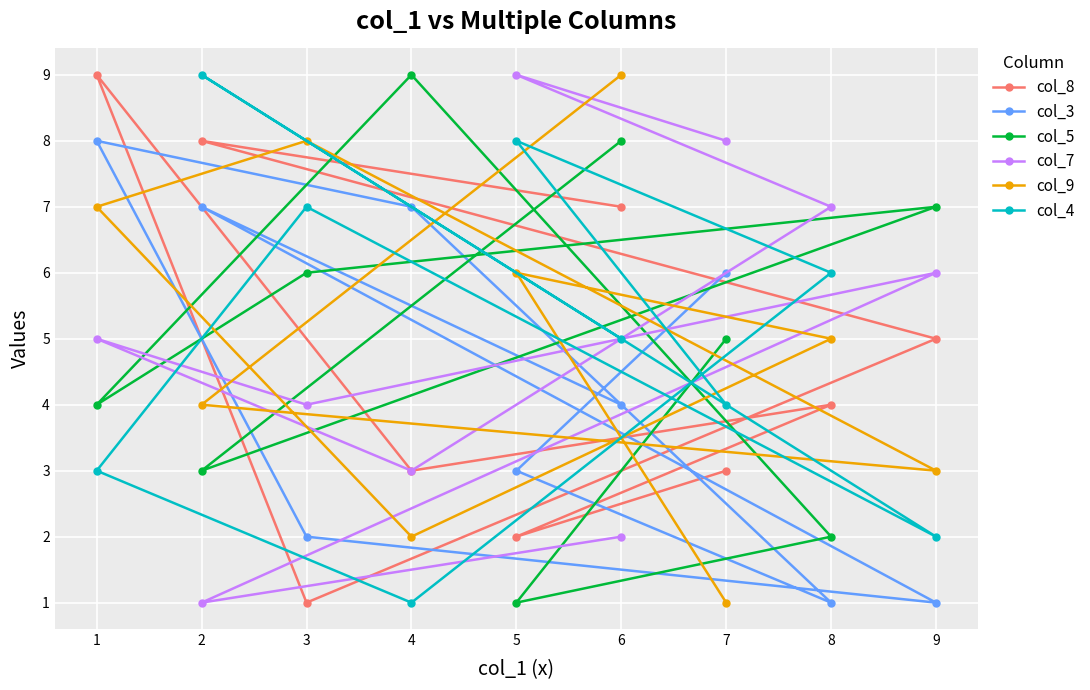

How many distinct data groups are displayed?

6